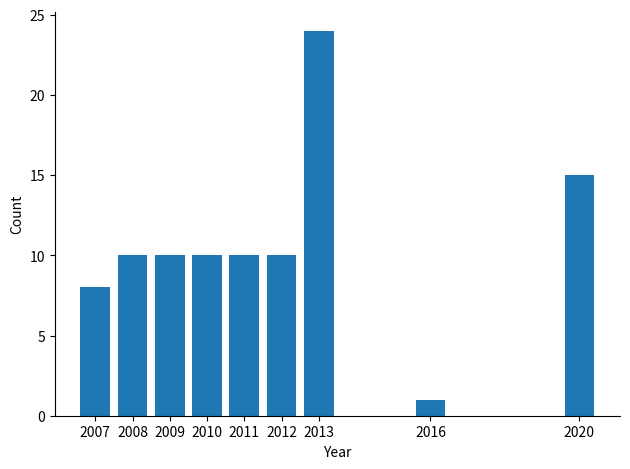

Reading left to right, what are all the values shown in this chart?

2007=8	2008=10	2009=10	2010=10	2011=10	2012=10	2013=24	2016=1	2020=15